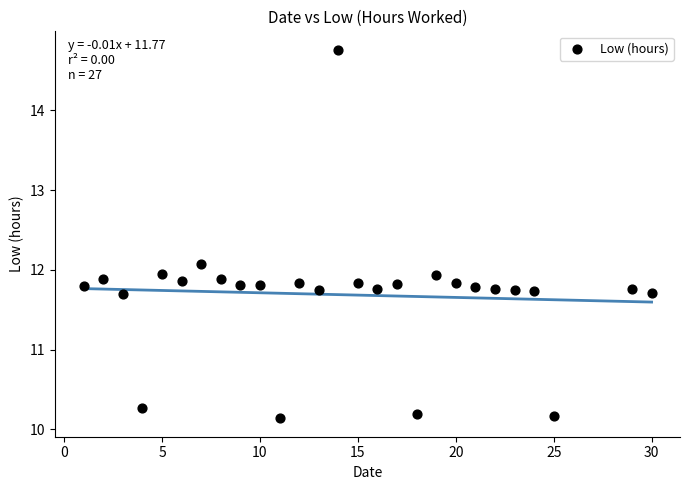

What is the range of X values (max minus min)?

29.0